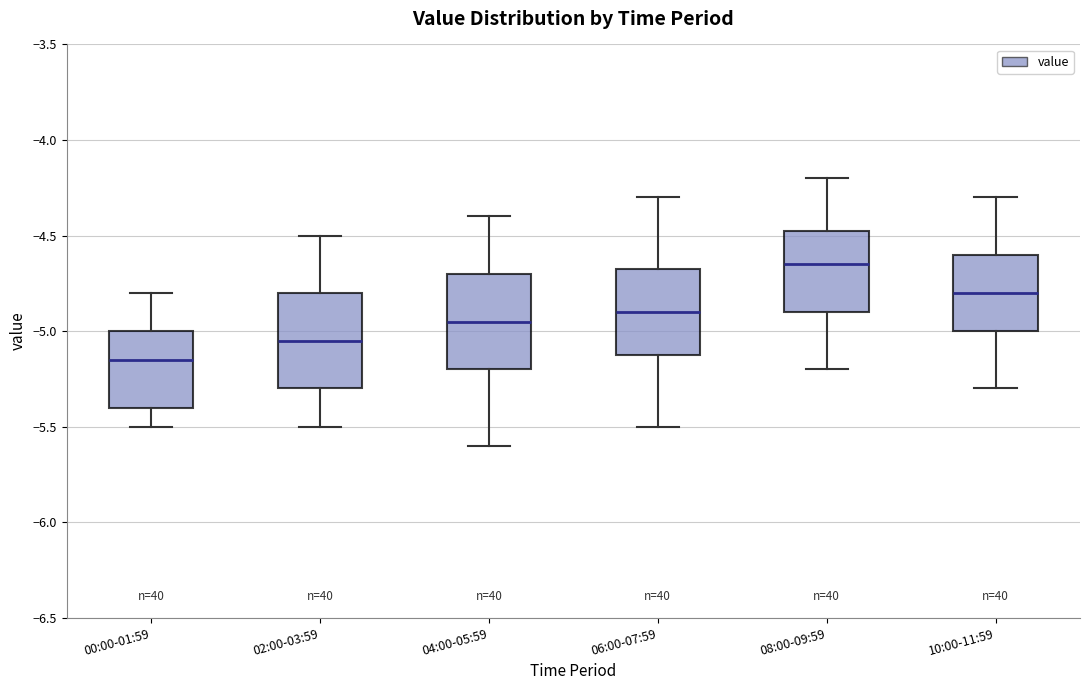

Which box's median line is the lowest?

00:00-01:59